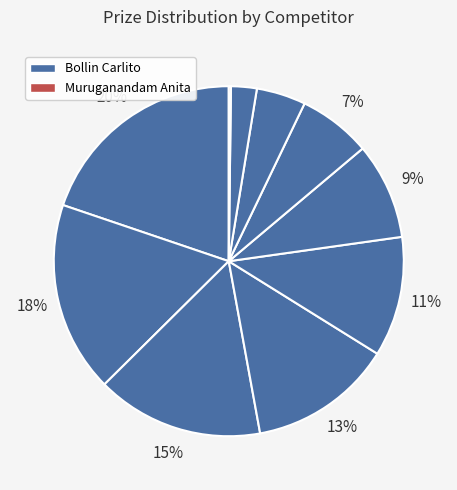

How many segments does this pie chart have?

10